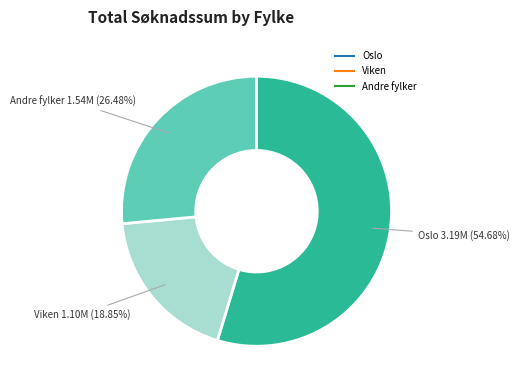

Does any single category account for the majority?

Yes